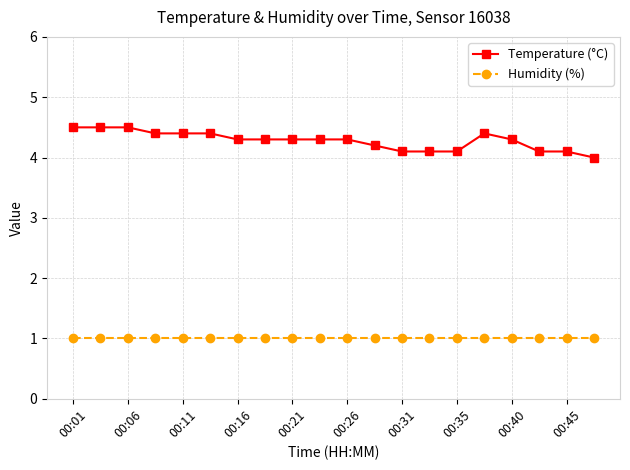

What are all the series names shown in the legend?

Temperature (°C), Humidity (%)